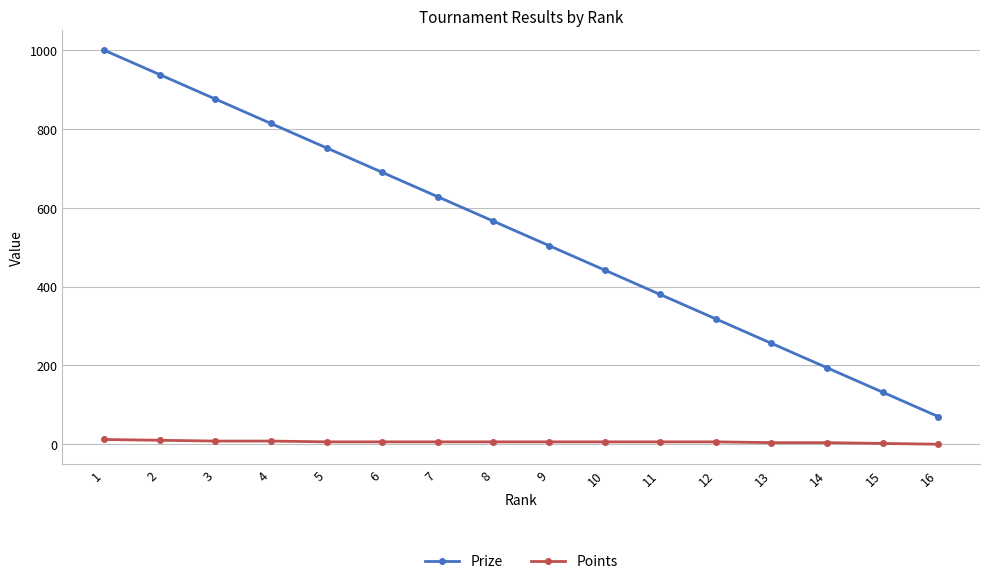

At which category is the sum across all series the highest?

1